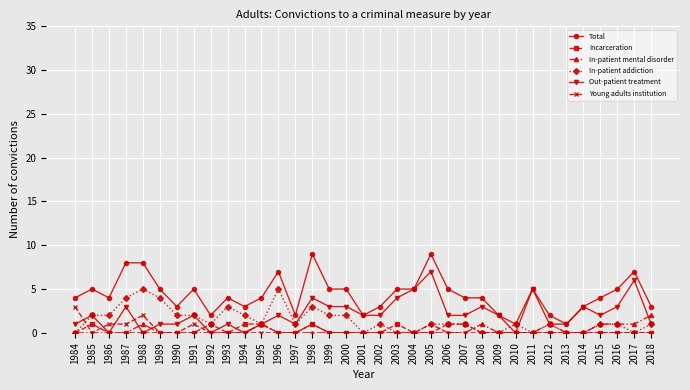

How many lines are shown in the chart?

6